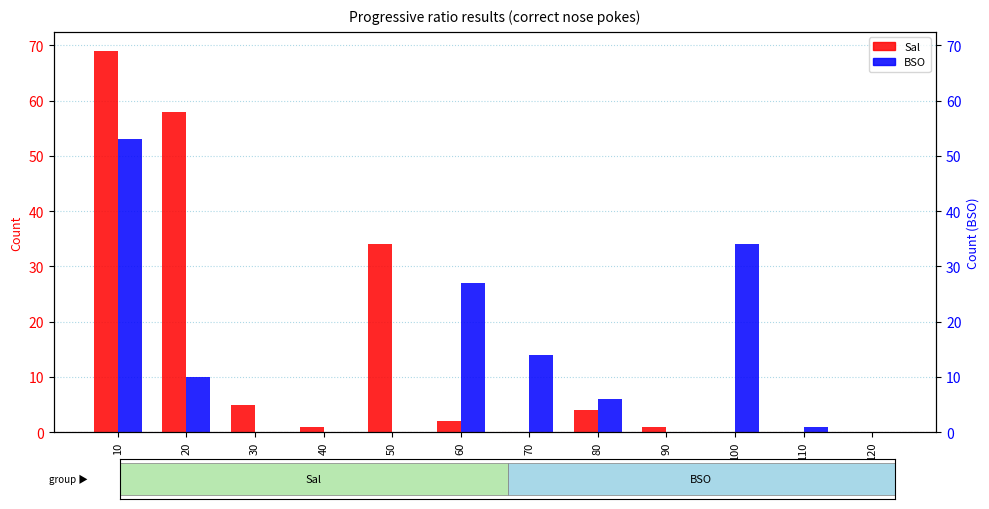

At which label does BSO first exceed 6?

10